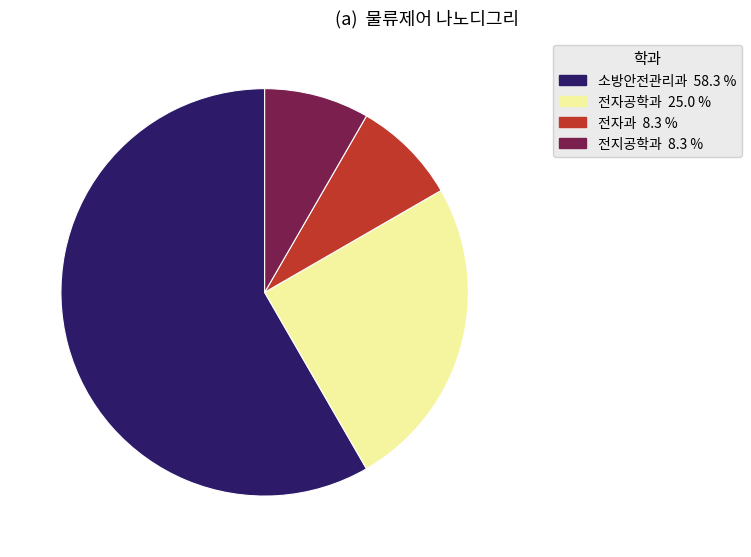

The 소방안전관리과 slice represents 58% of the pie. True or false?

True